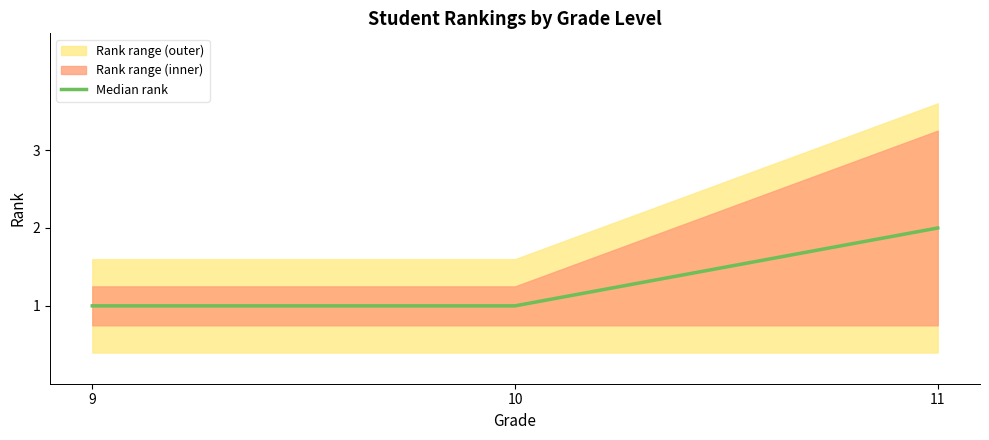

The value at 11 is 4. True or false?

False